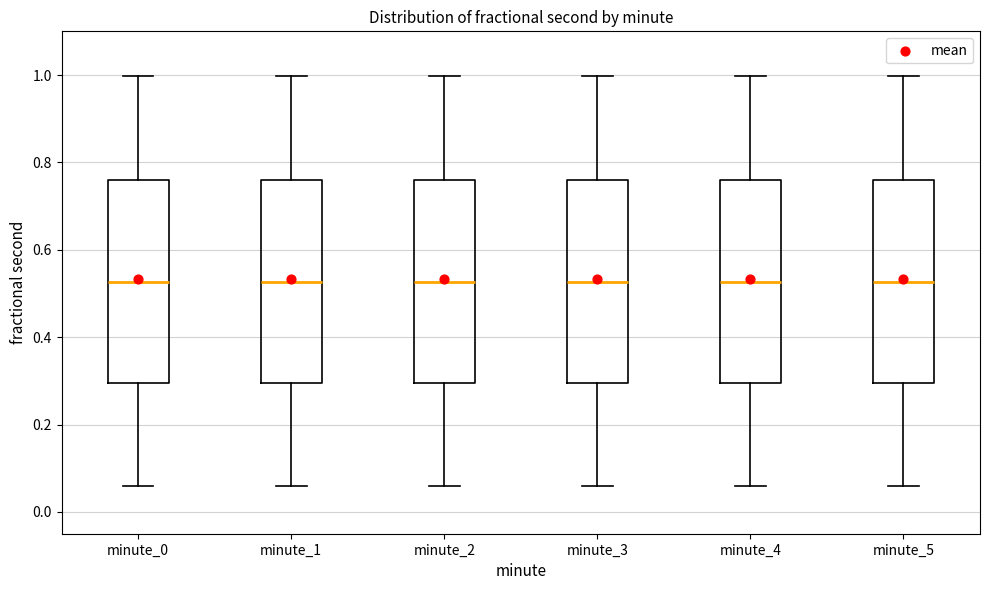

Reading left to right, transcribe this box plot: for each box, give where its median line is, the range the box spans, and where its two whiskers end, as read against the y-axis. The values are not printed on the chart, so give them approximately, as read against the axis.

minute_0: median 0.52, box 0.30 to 0.76, whiskers 0.06 to 1.00
minute_1: median 0.52, box 0.30 to 0.76, whiskers 0.06 to 1.00
minute_2: median 0.52, box 0.30 to 0.76, whiskers 0.06 to 1.00
minute_3: median 0.52, box 0.30 to 0.76, whiskers 0.06 to 1.00
minute_4: median 0.52, box 0.30 to 0.76, whiskers 0.06 to 1.00
minute_5: median 0.52, box 0.30 to 0.76, whiskers 0.06 to 1.00